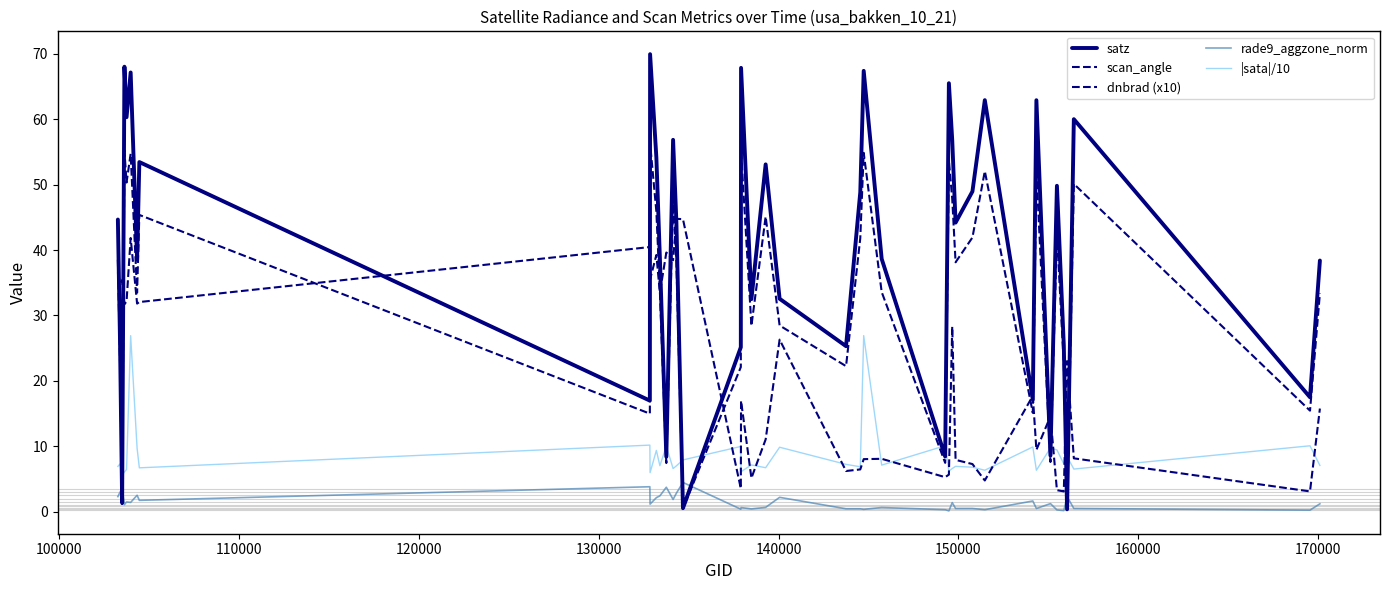

What is the difference between the maximum and minimum values in the rade9_aggzone_norm series?

4.3